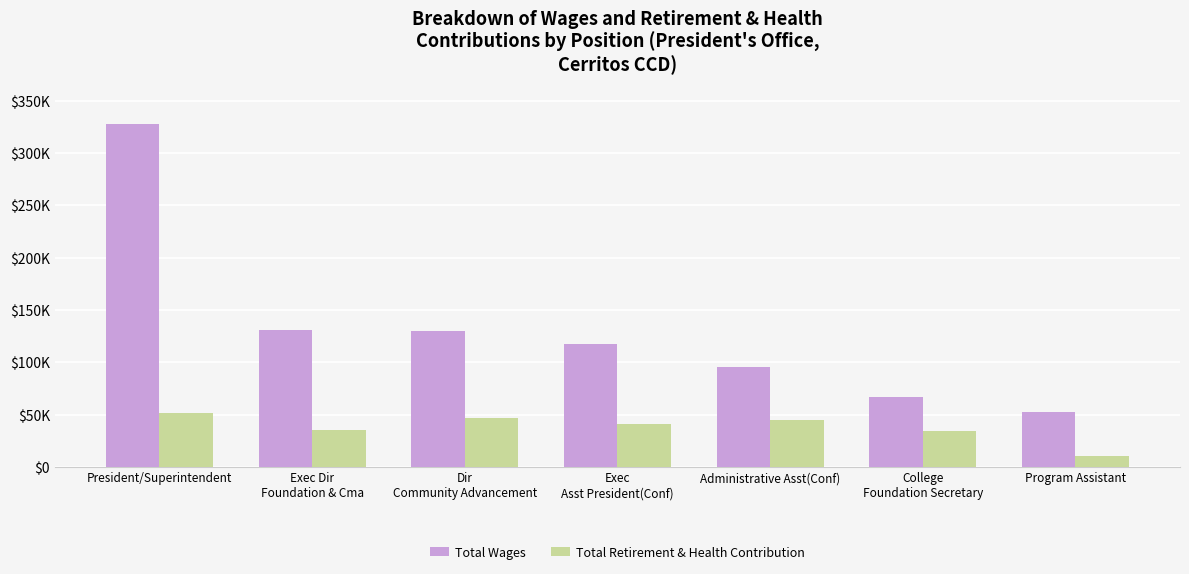

At which label is Total Wages closest to 189912?

Exec Dir
Foundation & Cma